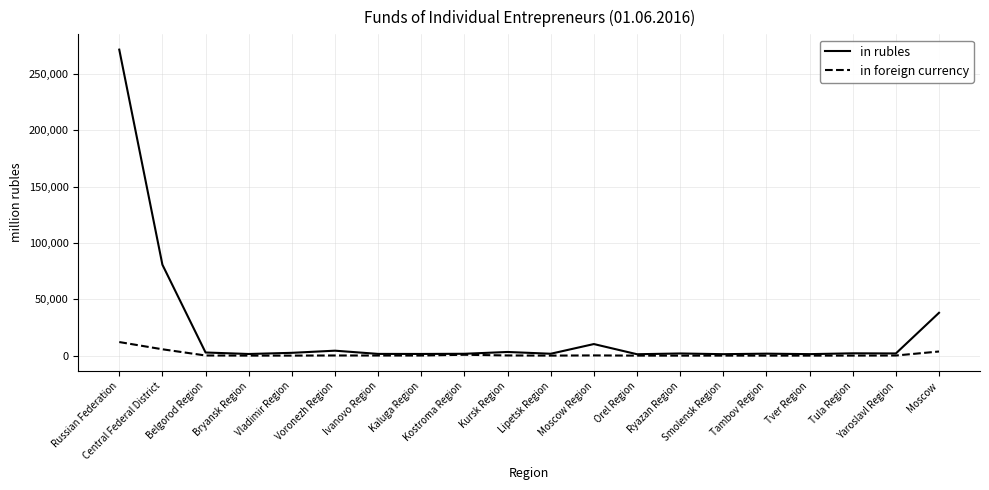

Is the value of in rubles at Smolensk Region greater than the value of in foreign currency at Central Federal District?

No